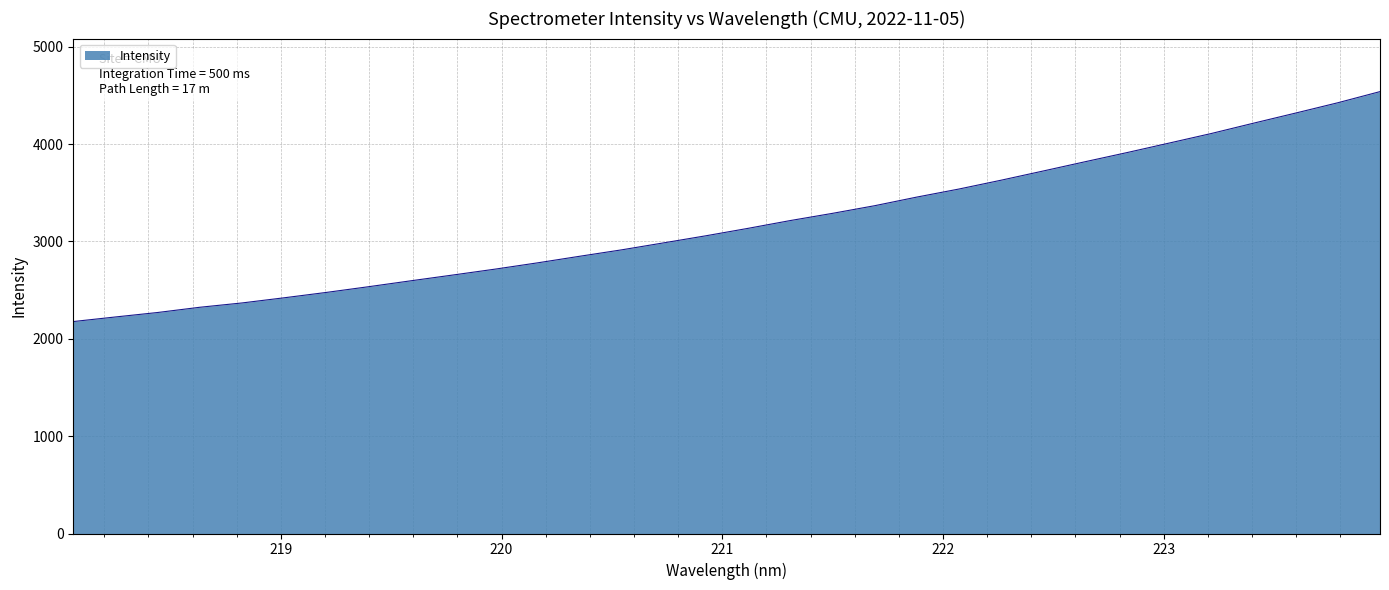

What is the difference between the maximum and minimum values?

2362.0